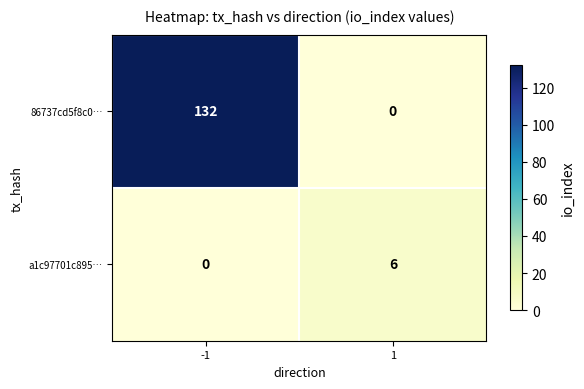

Reading left to right, extract all data points from this chart.

86737cd5f8c0…: -1=132	1=0
a1c97701c895…: -1=0	1=6